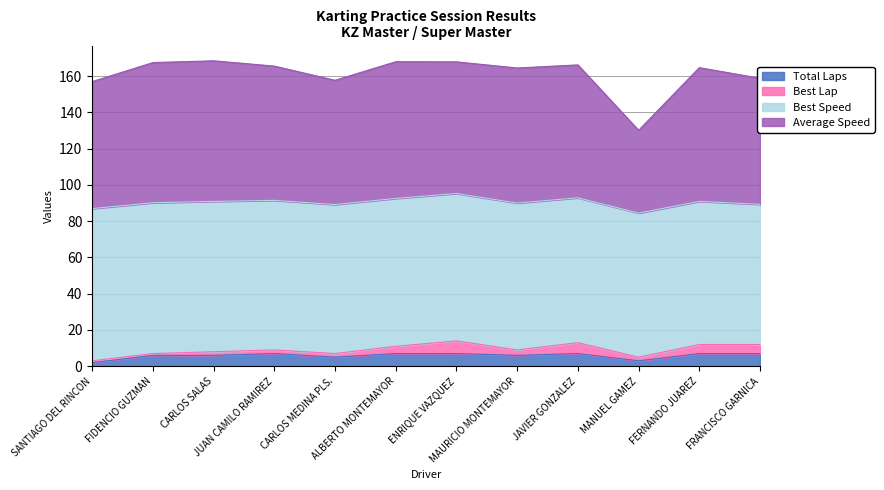

What is the sum of all Total Laps values?

70.0